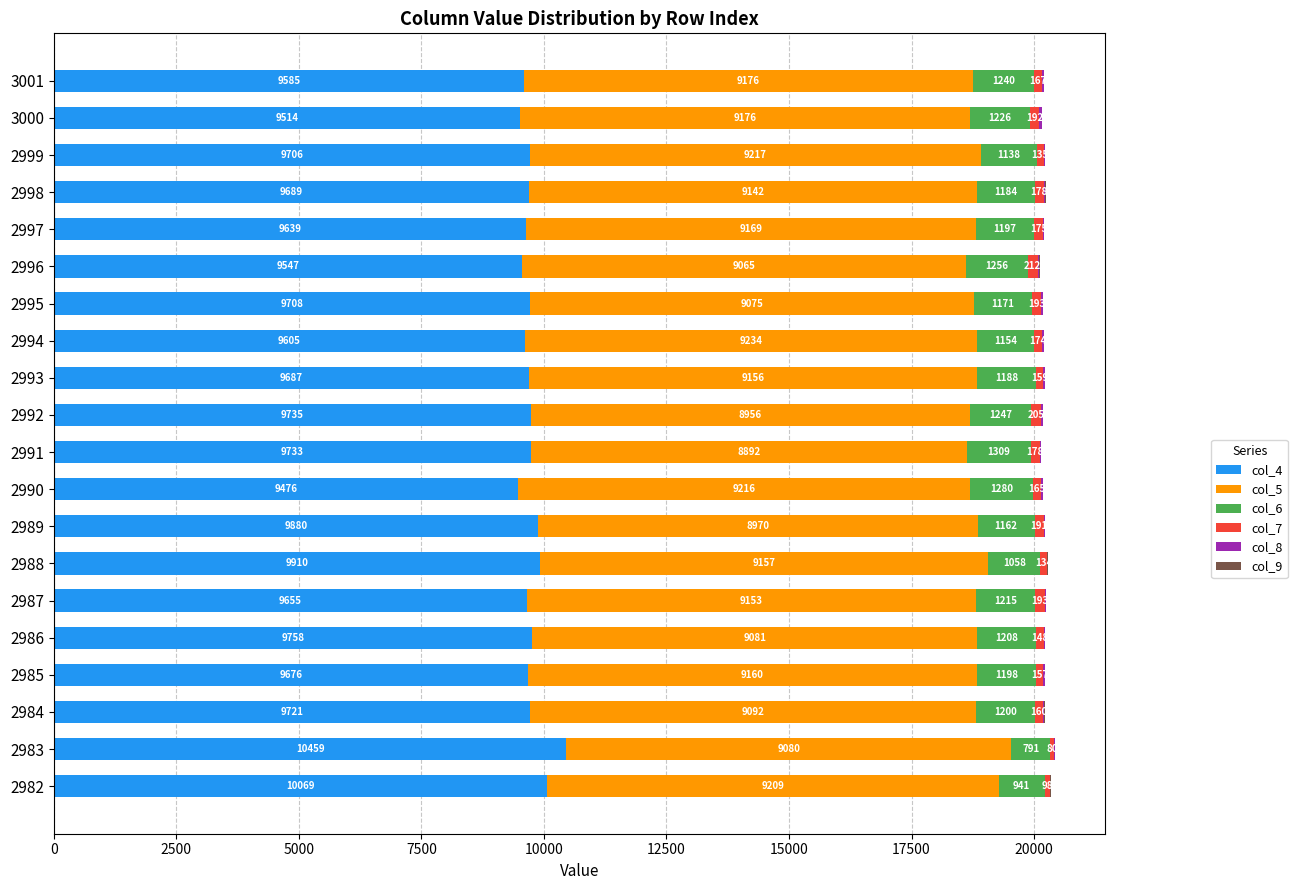

At which category is the sum across all series the highest?

2983